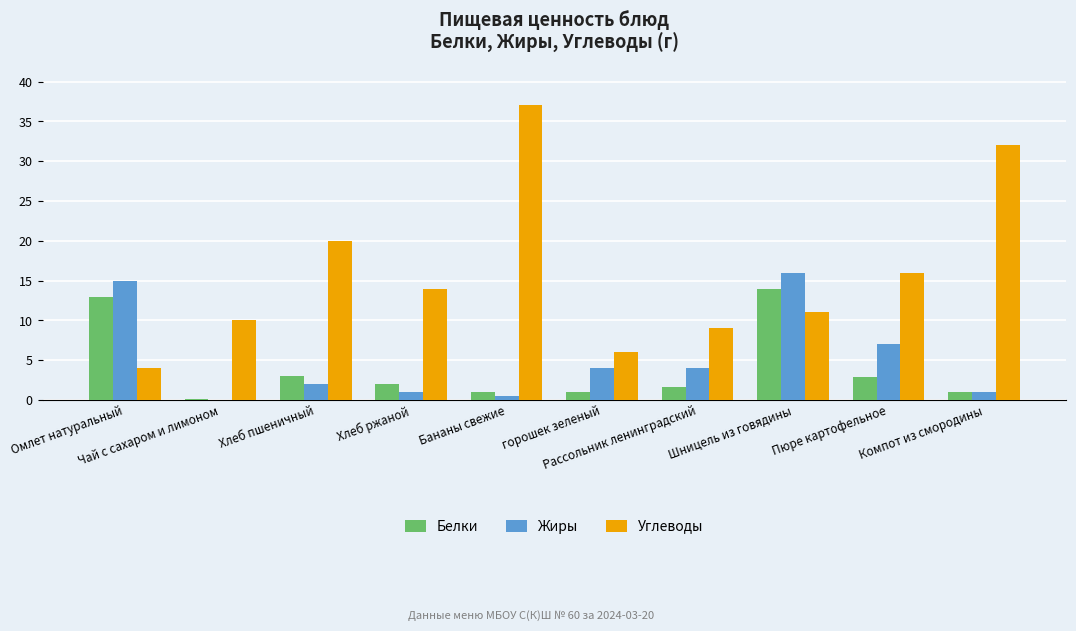

Does the chart contain stacked bars?

No